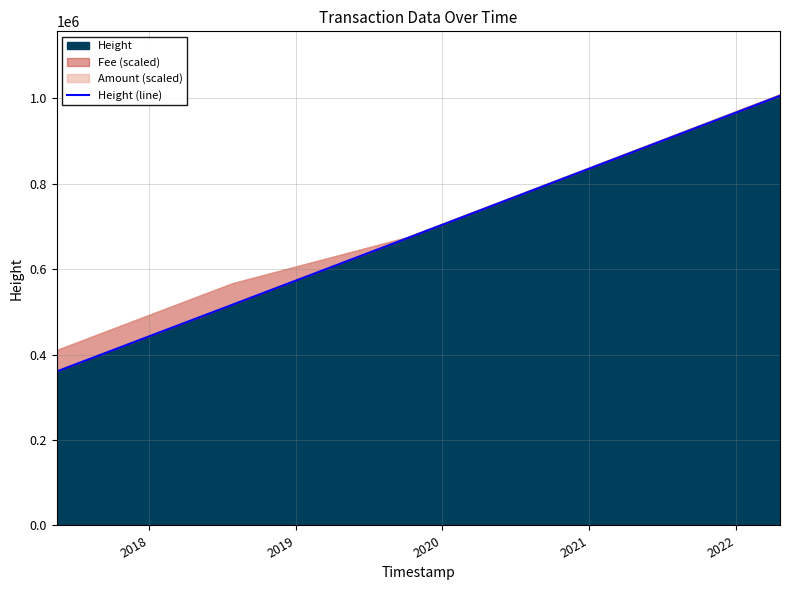

What is the smallest value displayed?

360308